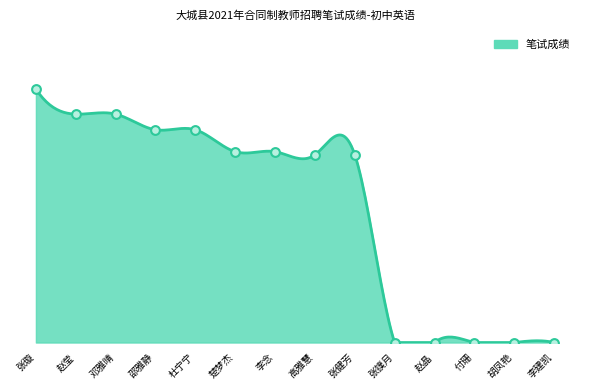

Does the chart have visible grid lines?

No